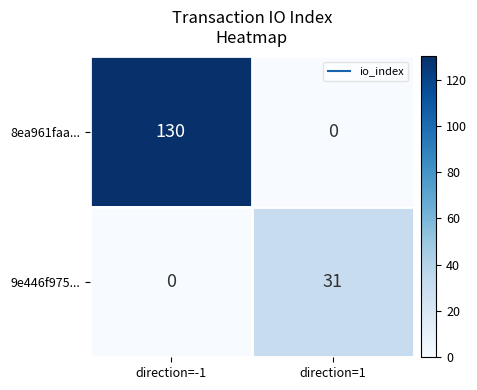

Reading left to right, what are all the values shown in this chart?

8ea961faa...: 130	0
9e446f975...: 0	31